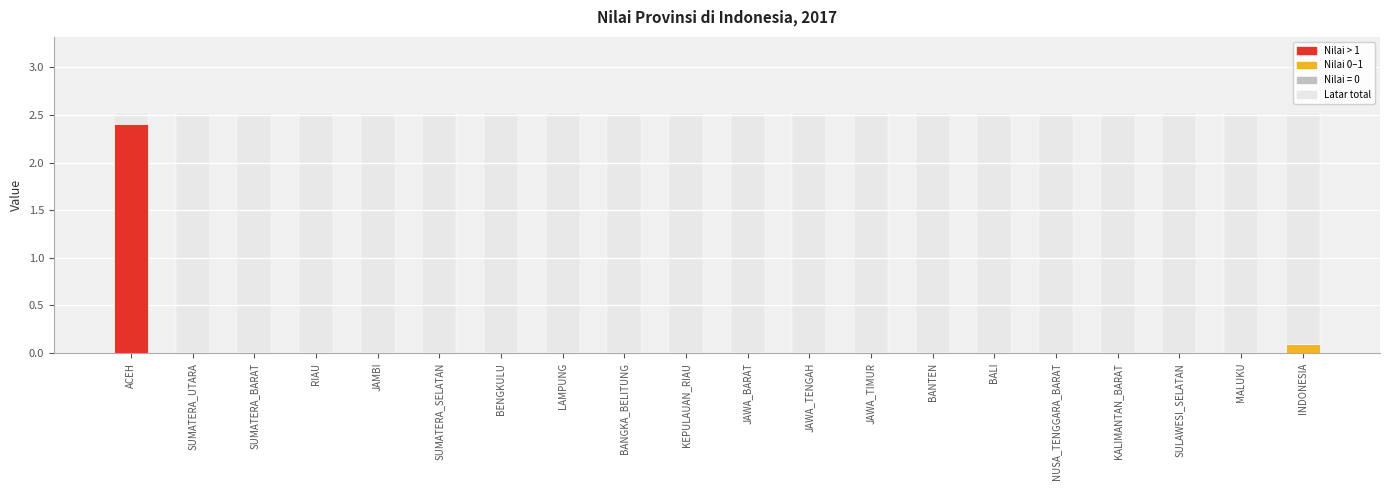

At KALIMANTAN_BARAT, list the series in order from smallest to largest.

Value, Nilai, Background total